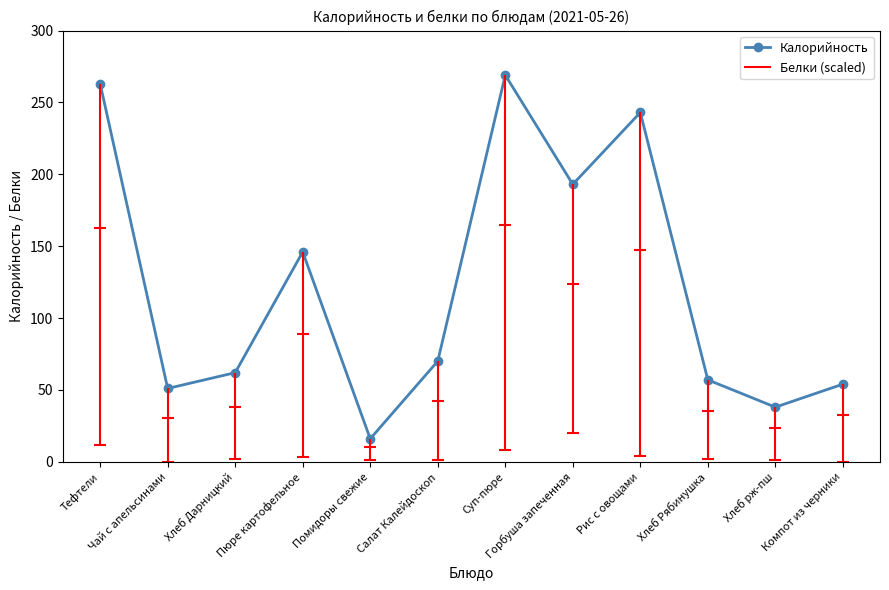

Is it true that the value at Рис с овощами is 162?

False